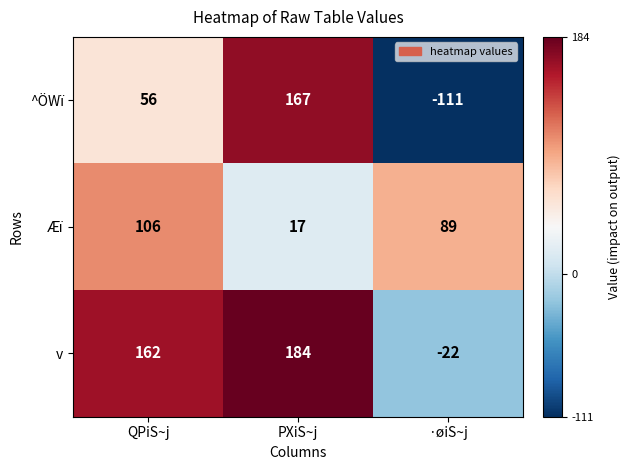

The value of Æï at PXiS~j is 17. True or false?

True